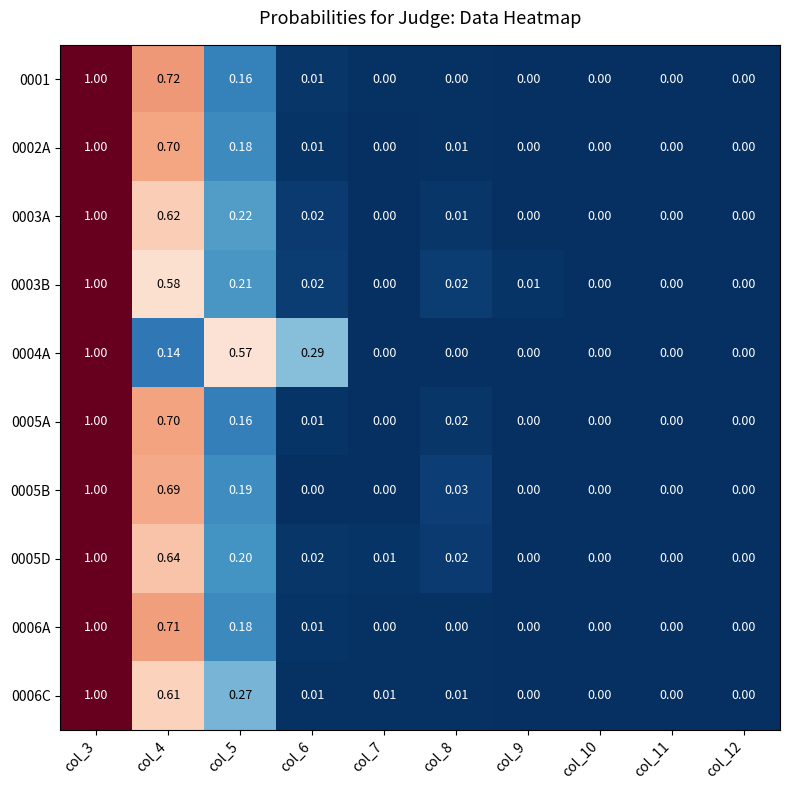

Which category has the highest value across all series?

col_3